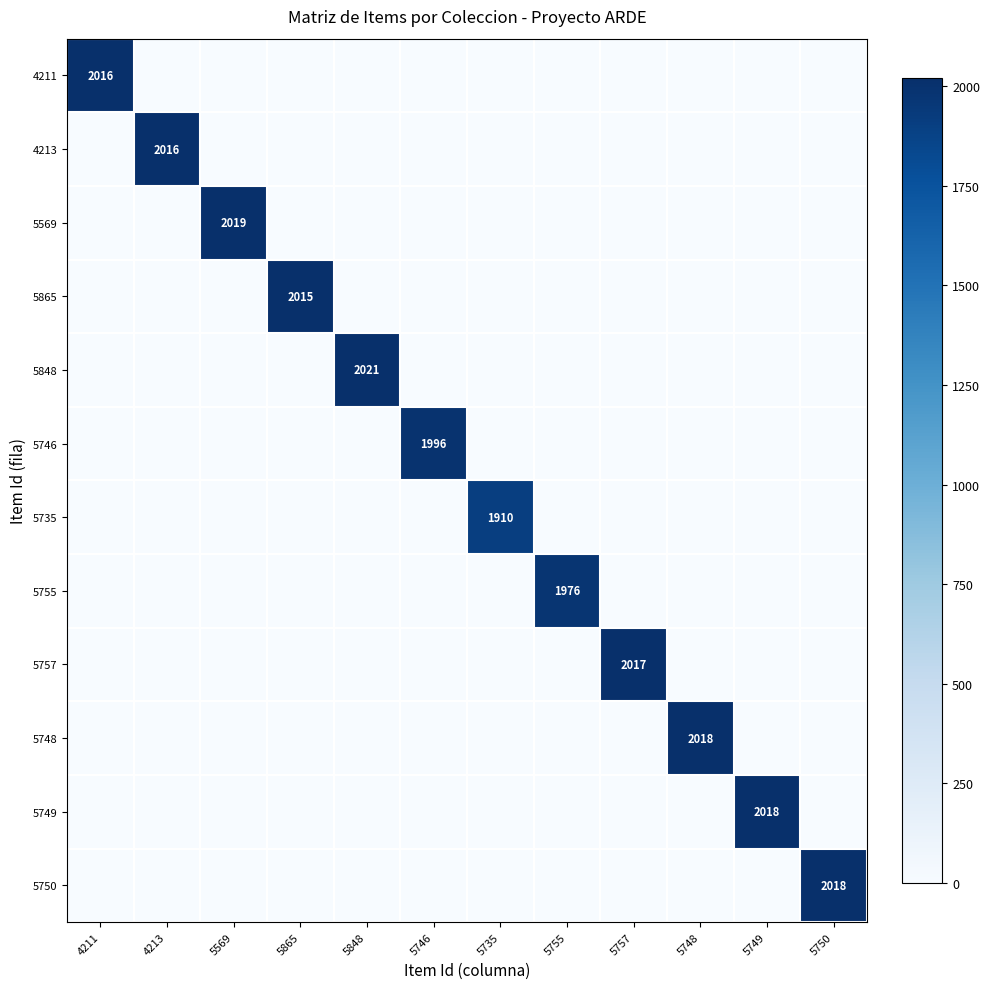

True or false: 5749 has a value of 3268 at 5749.

False